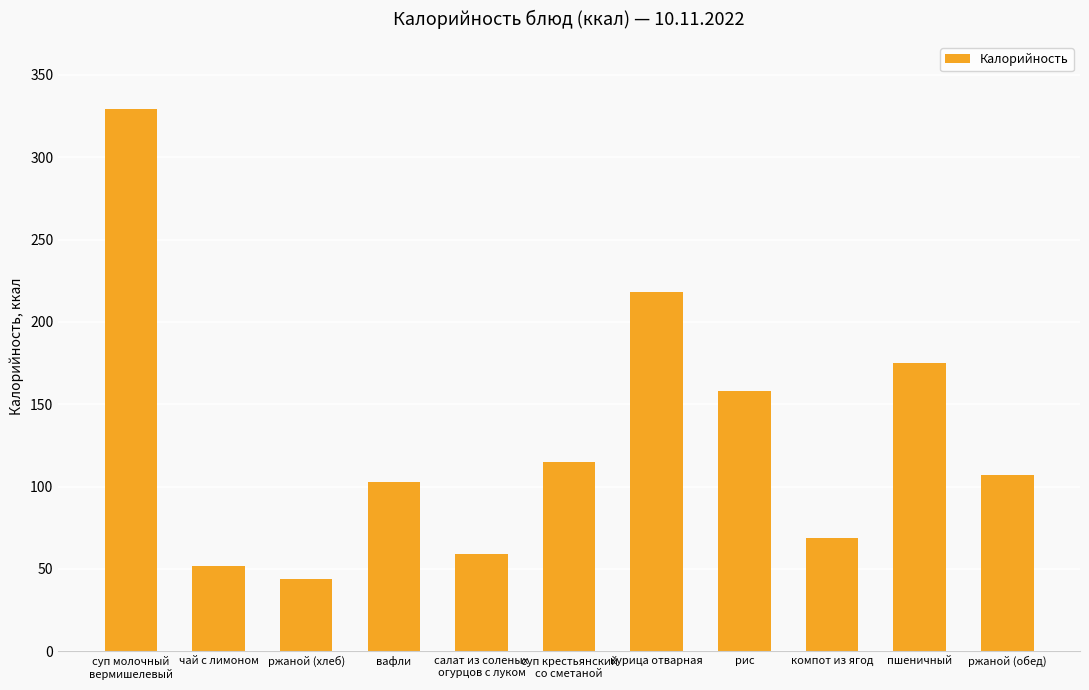

At which category does the chart reach its minimum across all series?

ржаной (хлеб)